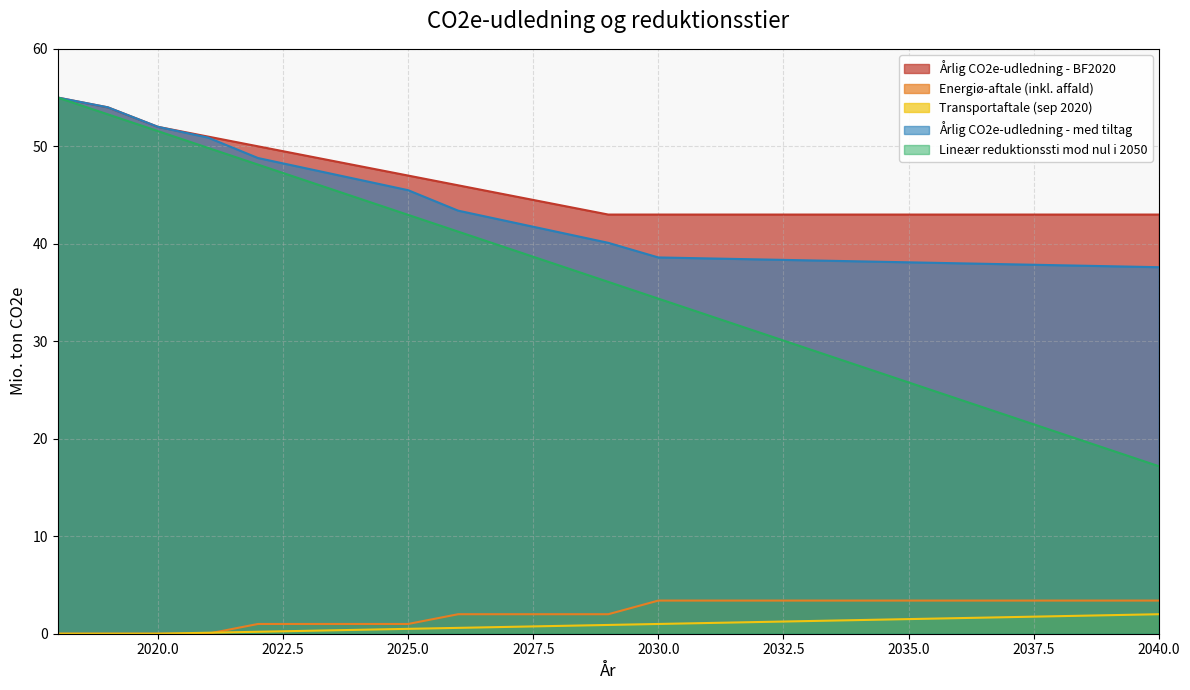

How many Energiø-aftale (inkl. affald) values are between 1 and 3?

8